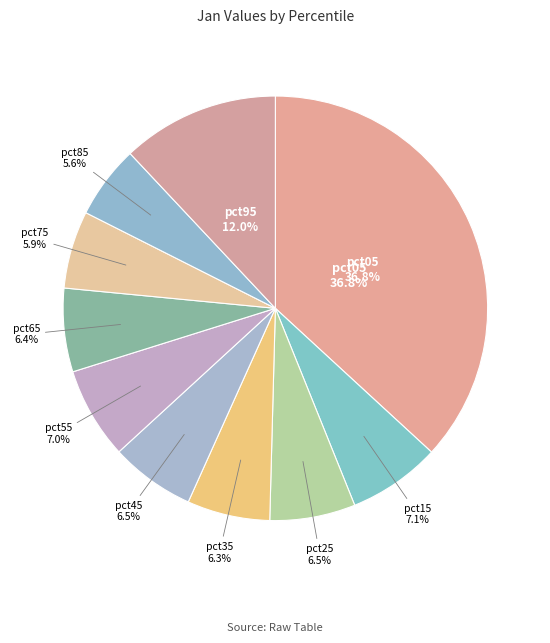

Do pct75 and pct35 together represent more than half of the pie?

No